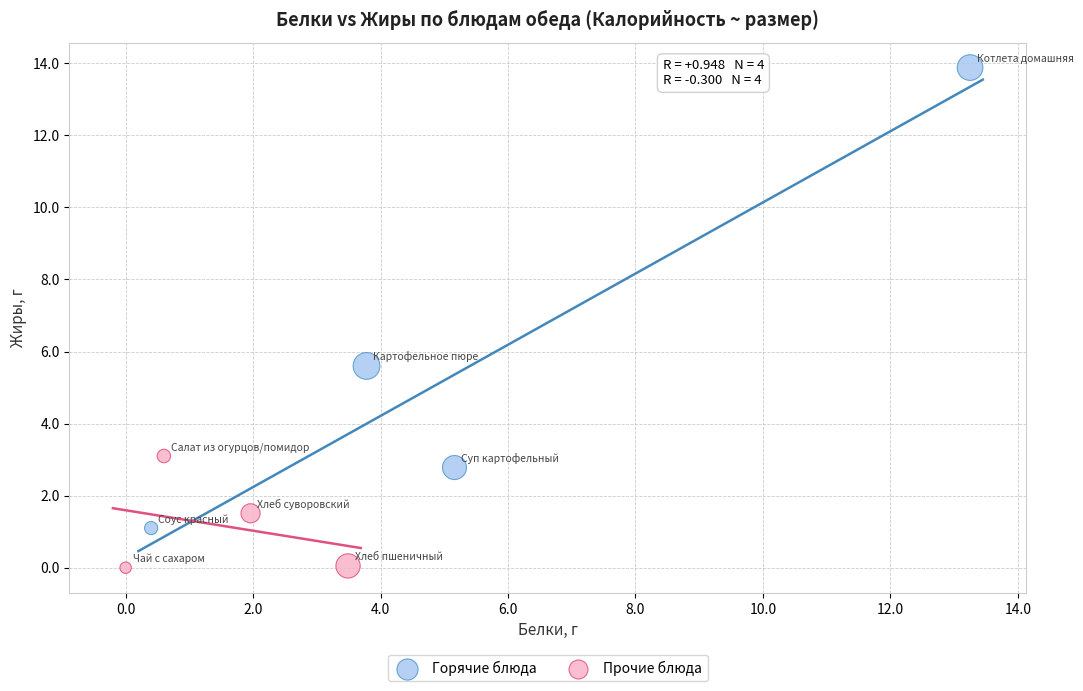

Which series has the largest Y range (max minus min)?

Горячие блюда